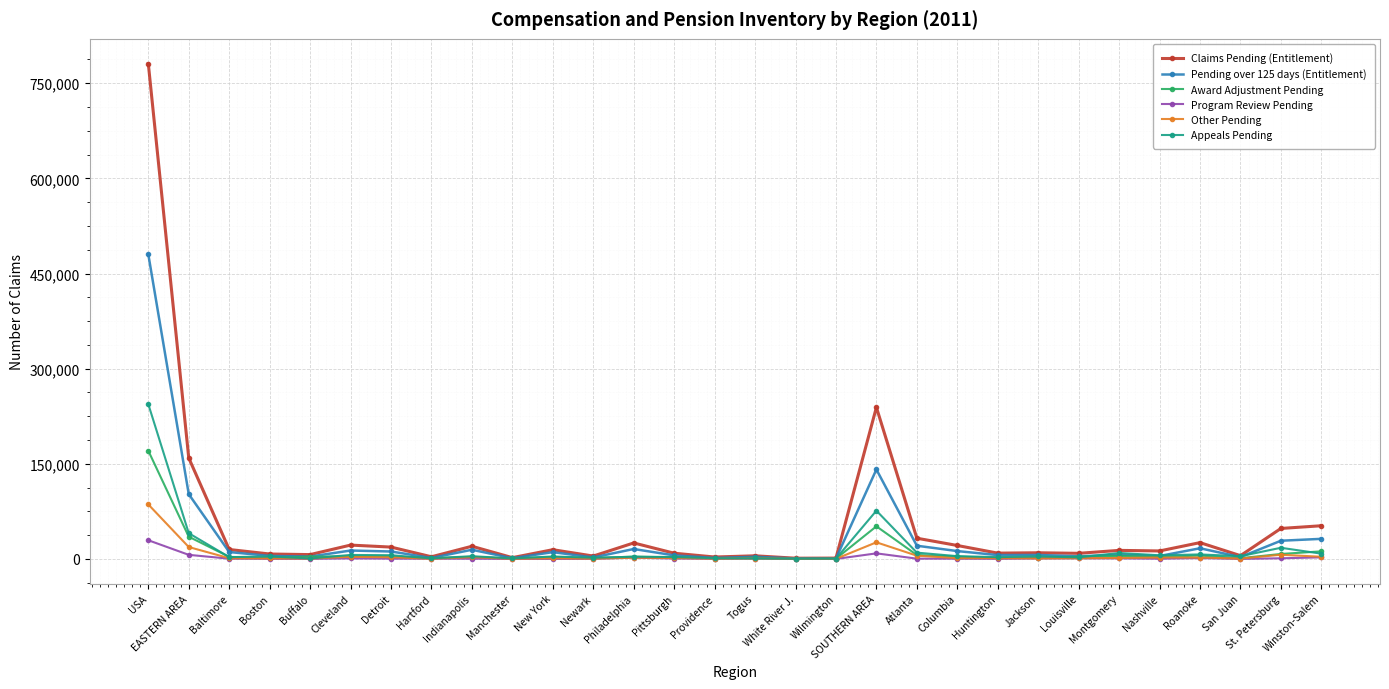

How many series are shown in this chart?

6